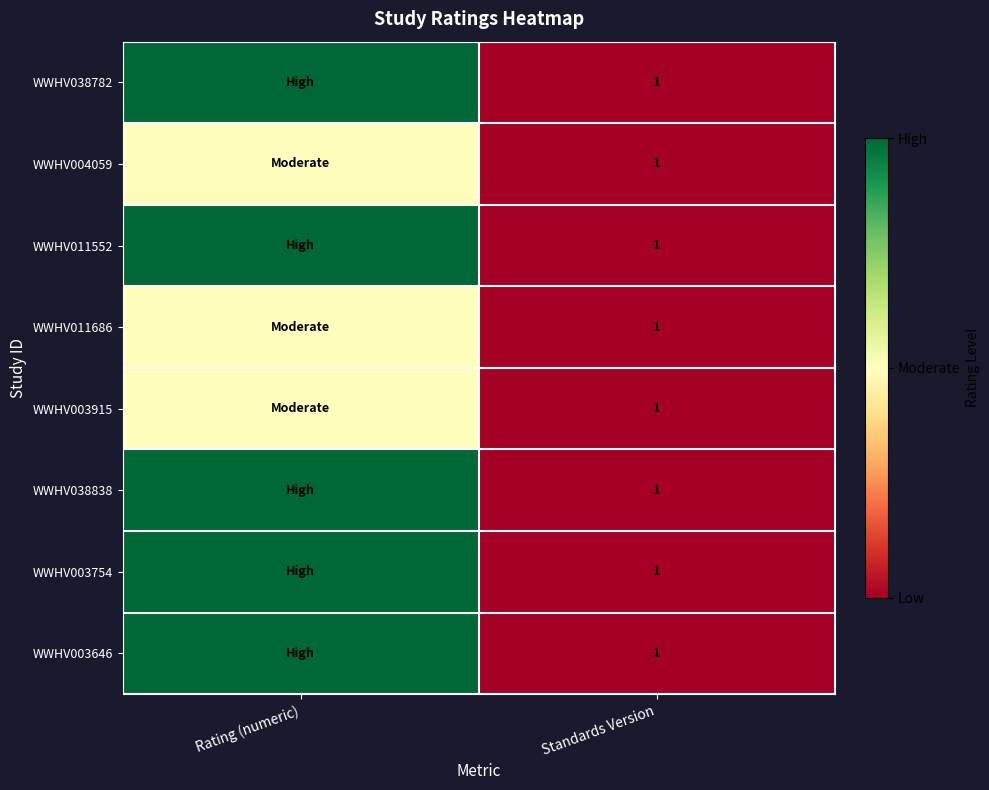

Which has a higher value, Standards Version or Rating (numeric)?

Rating (numeric)